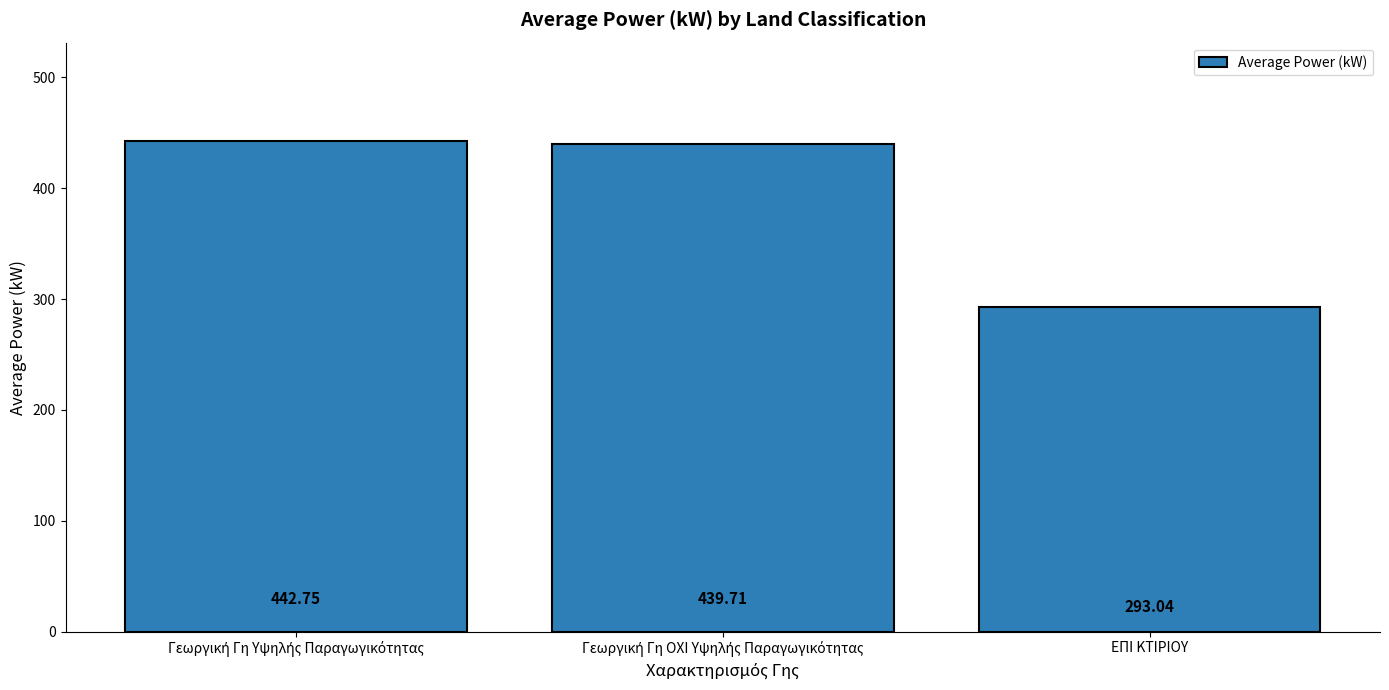

How many bars are there in total?

3